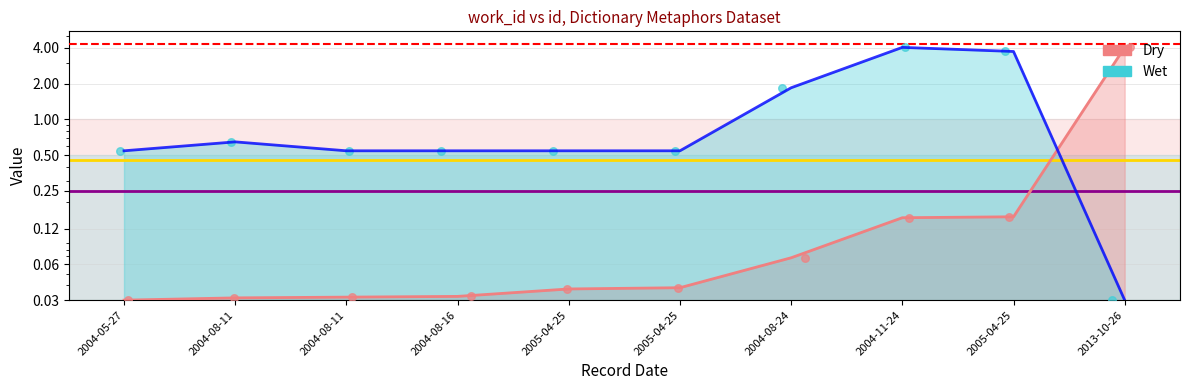

Which series contains the lowest Y value?

Dry